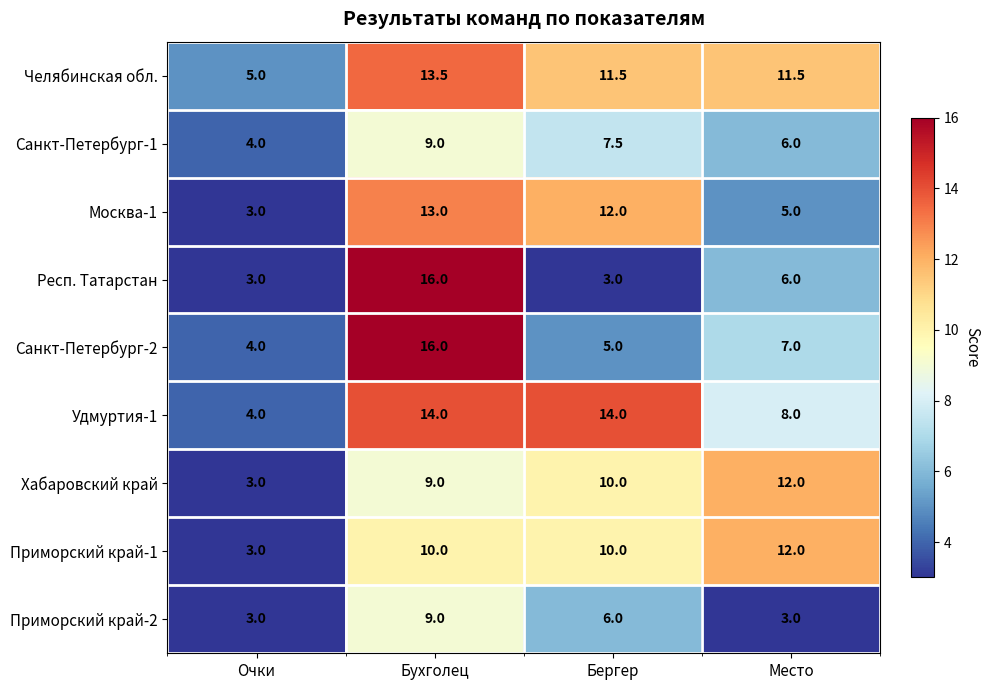

The value of Санкт-Петербург-2 at Очки is 2.4. True or false?

False